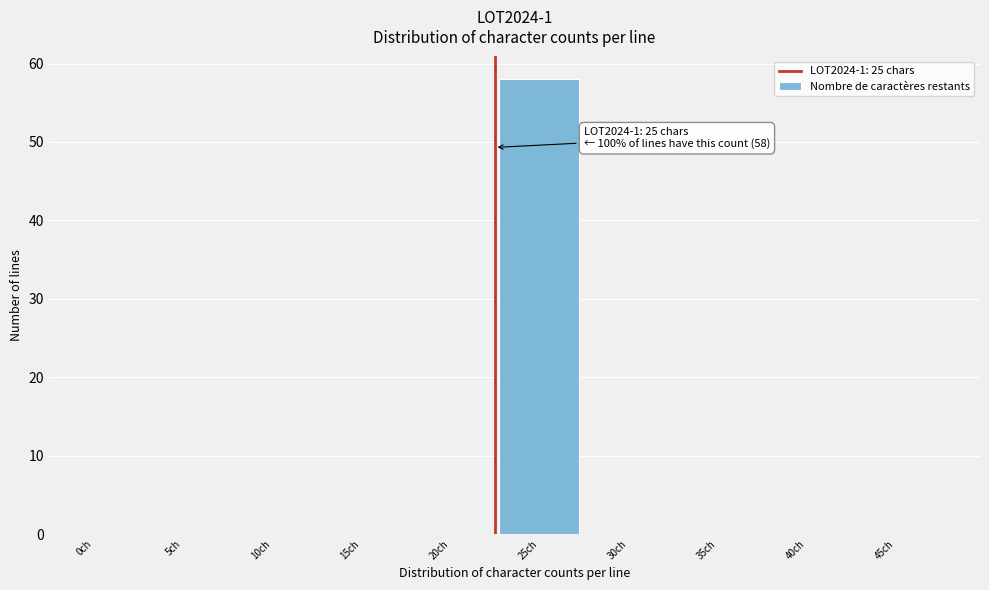

Reading left to right, transcribe all the data shown in this chart.

0ch=0	5ch=0	10ch=0	15ch=0	20ch=0	25ch=58	30ch=0	35ch=0	40ch=0	45ch=0